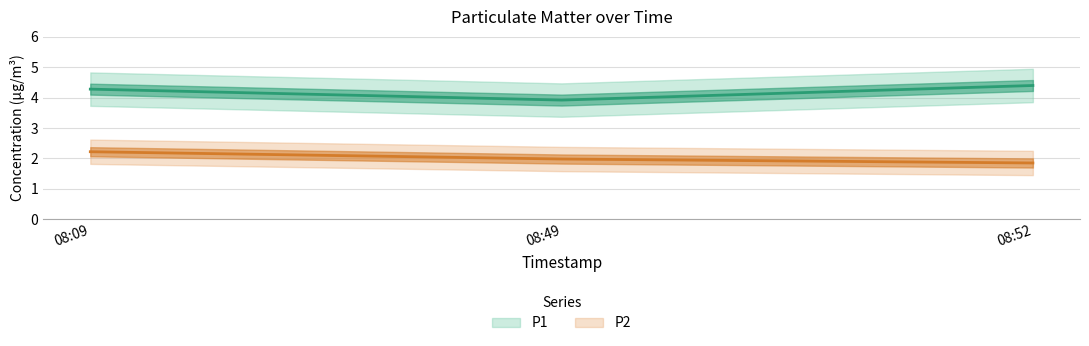

Reading left to right, extract all data points from this chart.

P1: 4.3	3.9	4.4
P2: 2.2	2.0	1.9